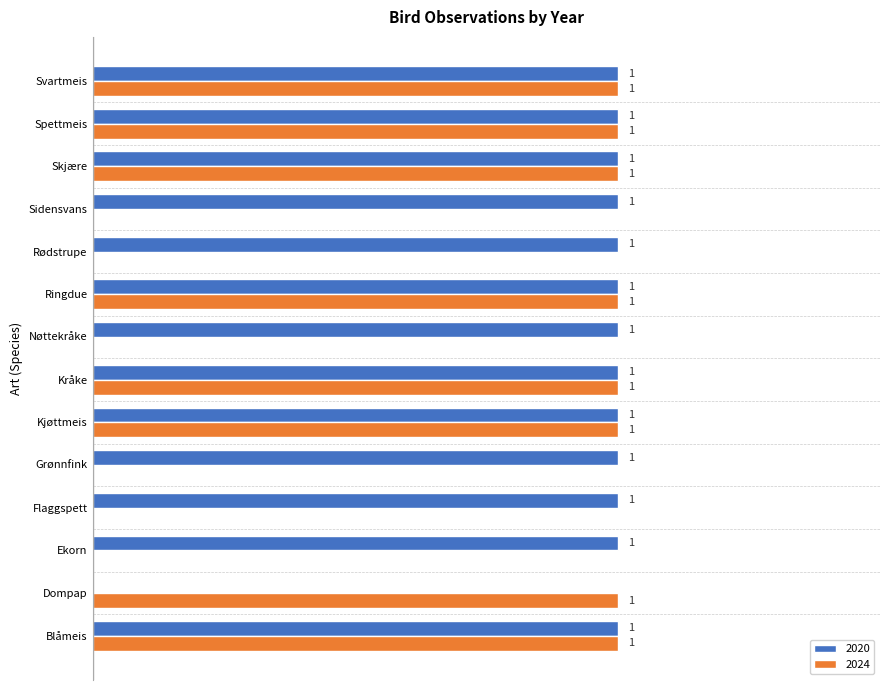

Is the value of 2020 at Spettmeis greater than the value of 2024 at Grønnfink?

Yes